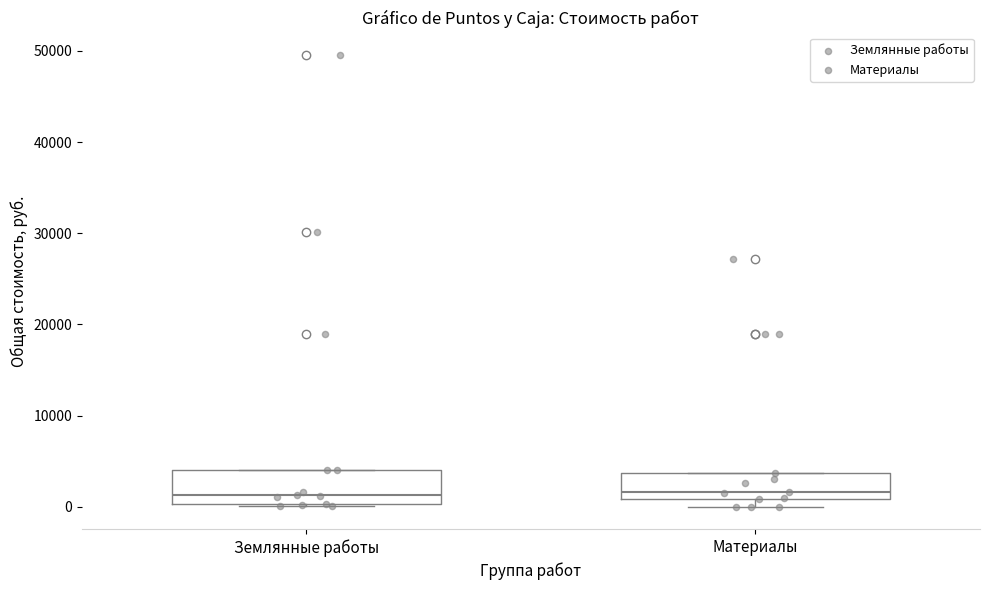

Reading left to right, transcribe this box plot: for each box, give where its median line is, the range the box spans, and where its two whiskers end, as read against the y-axis. The values are not printed on the chart, so give them approximately, as read against the axis.

Землянные работы: median 1000, box 0 to 4000, whiskers 0 to 4000
Материалы: median 2000, box 1000 to 4000, whiskers 0 to 4000